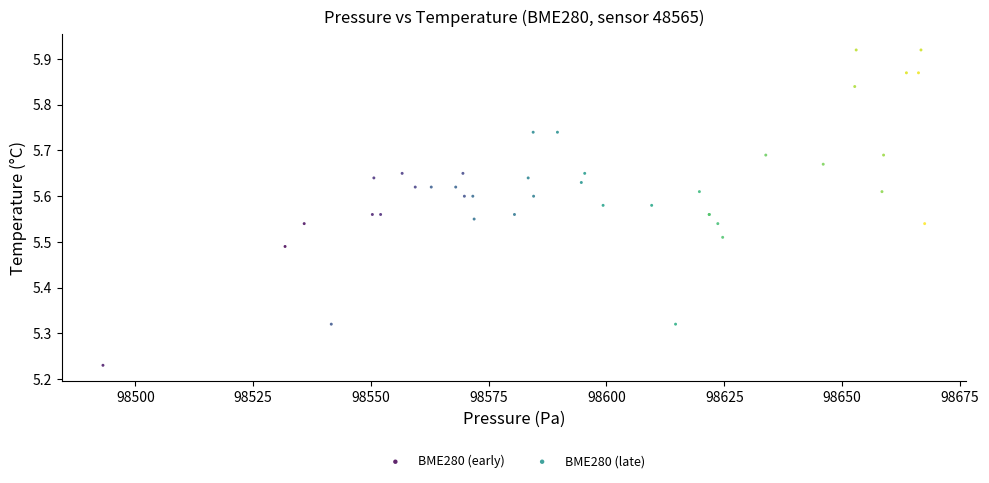

Which series reaches the maximum Y coordinate?

BME280 (late)